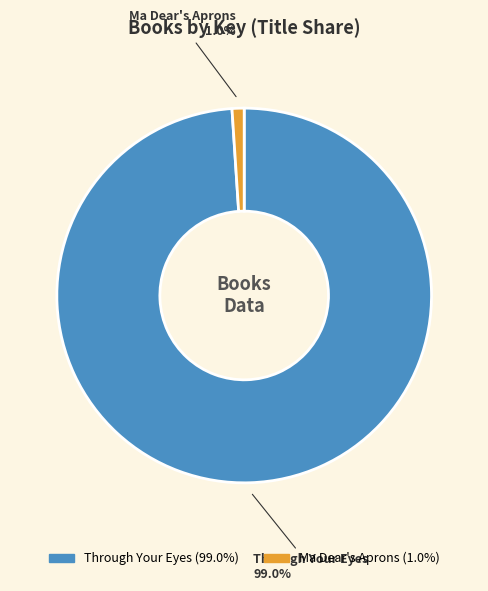

Which slice is the smallest?

Ma Dear's Aprons